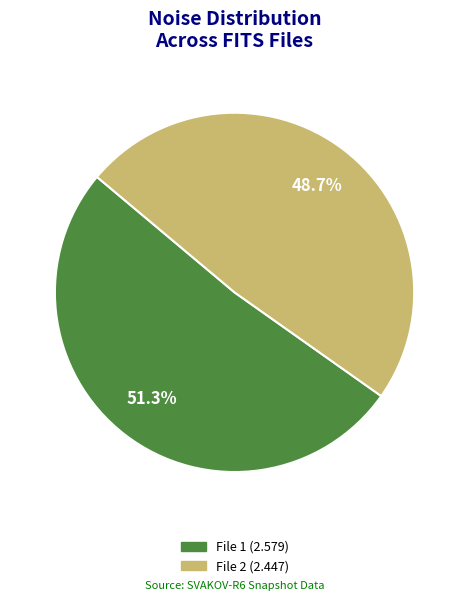

Approximately how many times larger is the value at File 1 (2.579) compared to File 2 (2.447)?

1.1